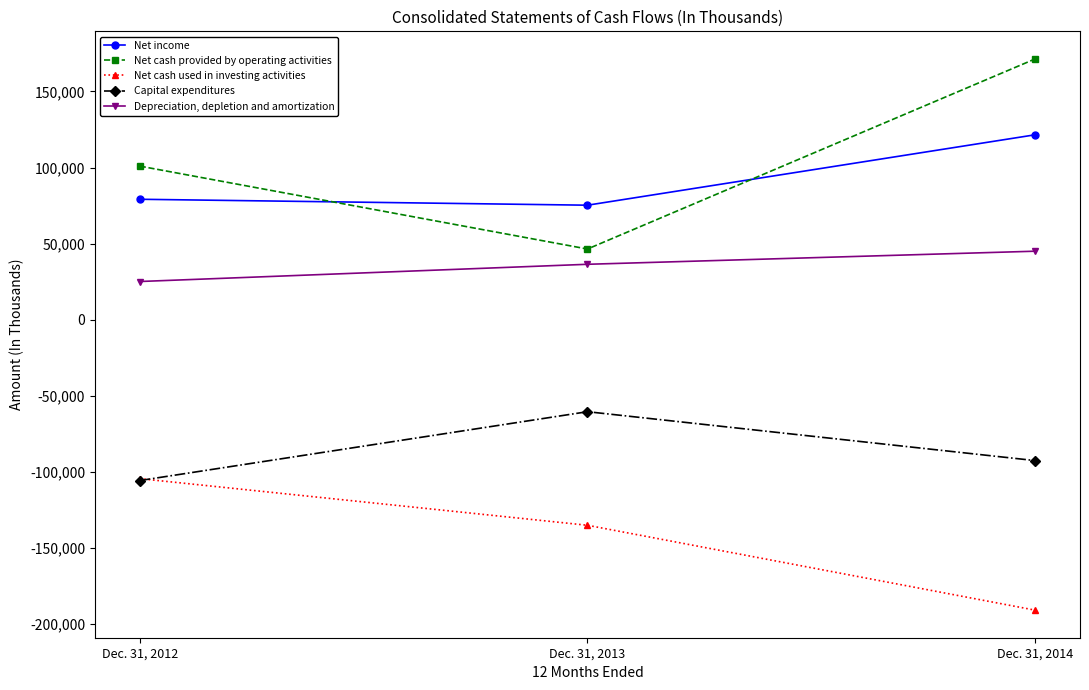

Reading left to right, transcribe all the data shown in this chart.

Net income: 79154	75256	121540
Net cash provided by operating activities: 100950	46451	171411
Net cash used in investing activities: -104461	-135113	-190906
Capital expenditures: -105719	-60470	-92609
Depreciation, depletion and amortization: 25099	36418	45019